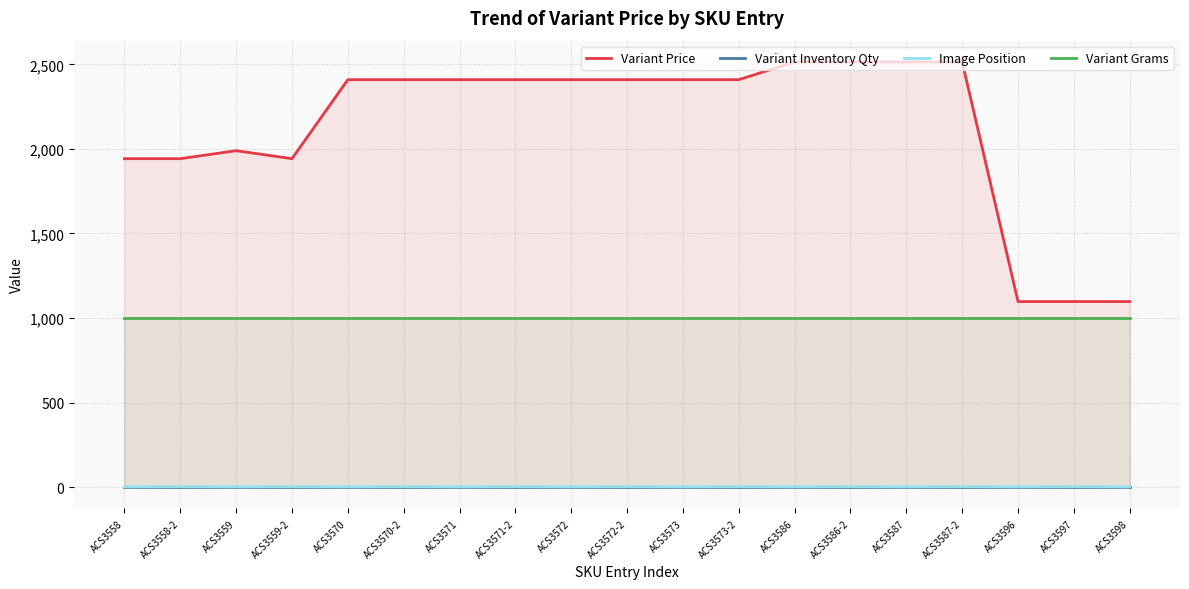

Reading right to left, list all the values displayed in this chart.

Variant Price: ACS3598=1097.2	ACS3597=1097.2	ACS3596=1097.2	ACS3587-2=2514.8	ACS3587=2514.8	ACS3586-2=2514.8	ACS3586=2514.8	ACS3573-2=2409.8	ACS3573=2409.8	ACS3572-2=2409.8	ACS3572=2409.8	ACS3571-2=2409.8	ACS3571=2409.8	ACS3570-2=2409.8	ACS3570=2409.8	ACS3559-2=1942.5	ACS3559=1989.8	ACS3558-2=1942.5	ACS3558=1942.5
Variant Inventory Qty: ACS3598=1.0	ACS3597=1.0	ACS3596=1.0	ACS3587-2=1.0	ACS3587=1.0	ACS3586-2=1.0	ACS3586=1.0	ACS3573-2=1.0	ACS3573=1.0	ACS3572-2=1.0	ACS3572=1.0	ACS3571-2=1.0	ACS3571=1.0	ACS3570-2=1.0	ACS3570=1.0	ACS3559-2=1.0	ACS3559=1.0	ACS3558-2=1.0	ACS3558=1.0
Image Position: ACS3598=1.0	ACS3597=2.0	ACS3596=1.0	ACS3587-2=2.0	ACS3587=1.0	ACS3586-2=2.0	ACS3586=1.0	ACS3573-2=2.0	ACS3573=1.0	ACS3572-2=2.0	ACS3572=1.0	ACS3571-2=2.0	ACS3571=1.0	ACS3570-2=2.0	ACS3570=1.0	ACS3559-2=2.0	ACS3559=1.0	ACS3558-2=2.0	ACS3558=1.0
Variant Grams: ACS3598=1000.0	ACS3597=1000.0	ACS3596=1000.0	ACS3587-2=1000.0	ACS3587=1000.0	ACS3586-2=1000.0	ACS3586=1000.0	ACS3573-2=1000.0	ACS3573=1000.0	ACS3572-2=1000.0	ACS3572=1000.0	ACS3571-2=1000.0	ACS3571=1000.0	ACS3570-2=1000.0	ACS3570=1000.0	ACS3559-2=1000.0	ACS3559=1000.0	ACS3558-2=1000.0	ACS3558=1000.0